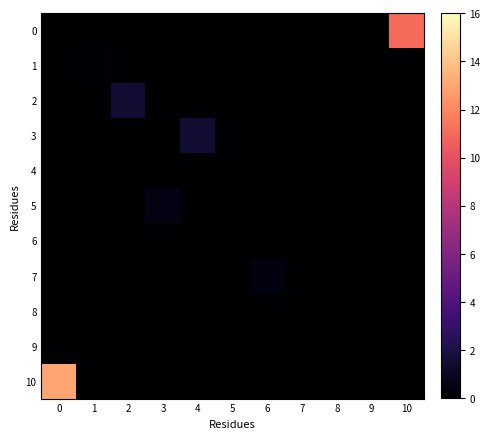

Rank the series by their maximum value, from highest to lowest.

10, 0, 2, 3, 5, 7, 1, 4, 6, 8, 9